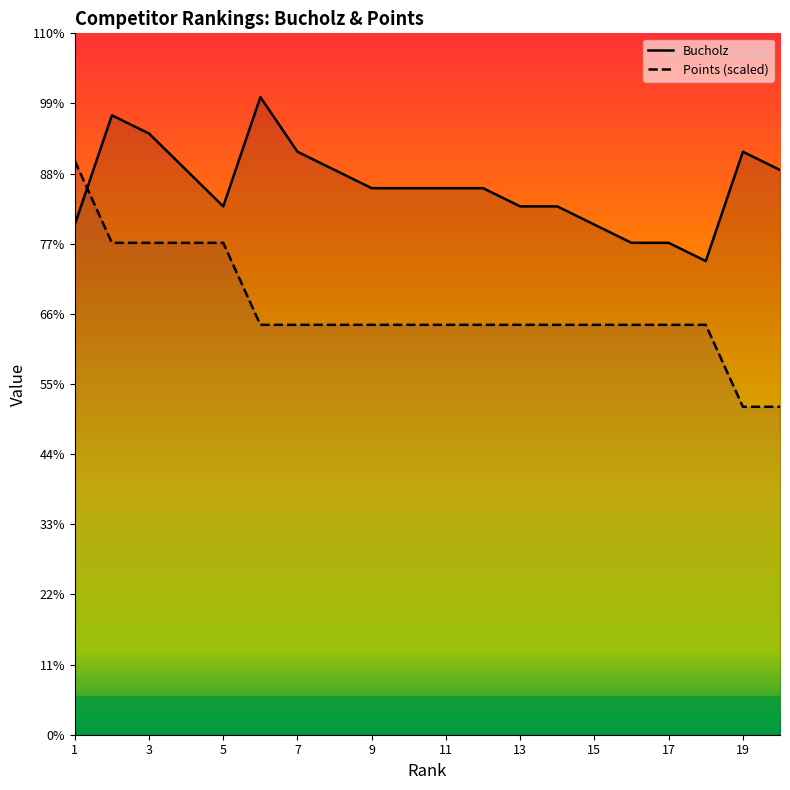

True or false: Bucholz has more than 2 interior local peaks.

True